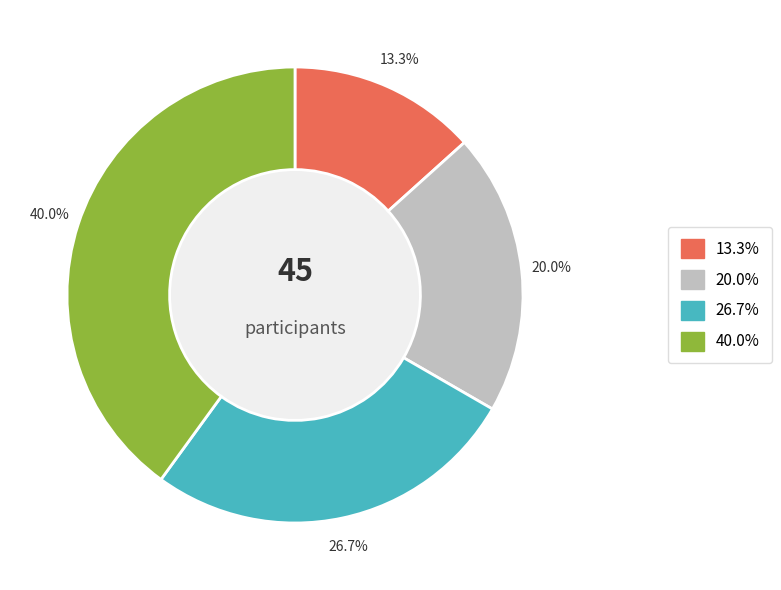

Is there any slice that represents more than half of the pie?

No